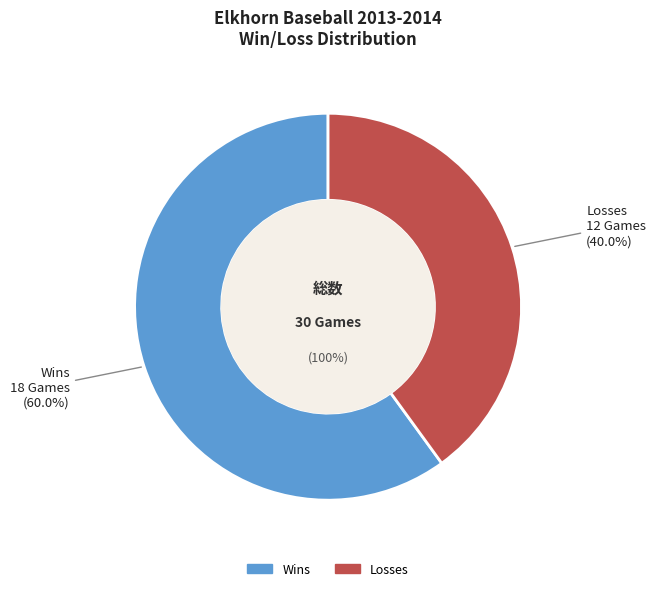

The W slice represents 60% of the pie. True or false?

True